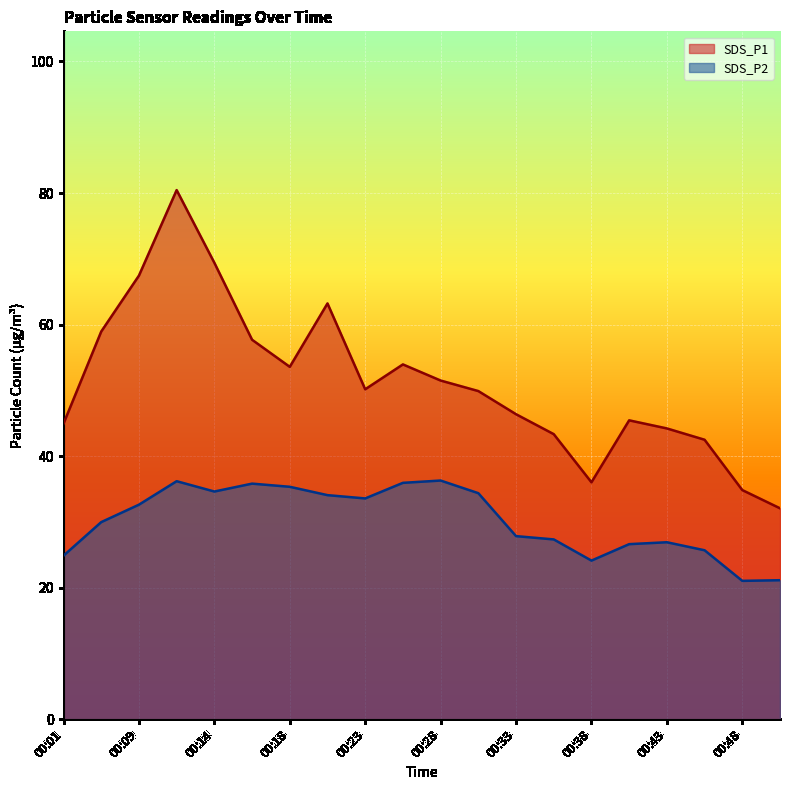

How many distinct data groups are displayed?

2